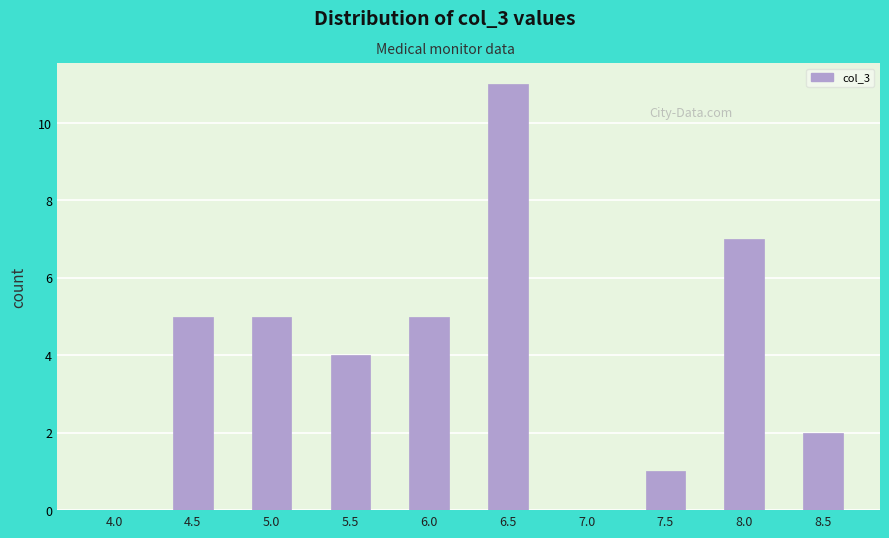

Reading left to right, what are all the values shown in this chart?

4.0=0	4.5=5	5.0=5	5.5=4	6.0=5	6.5=11	7.0=0	7.5=1	8.0=7	8.5=2